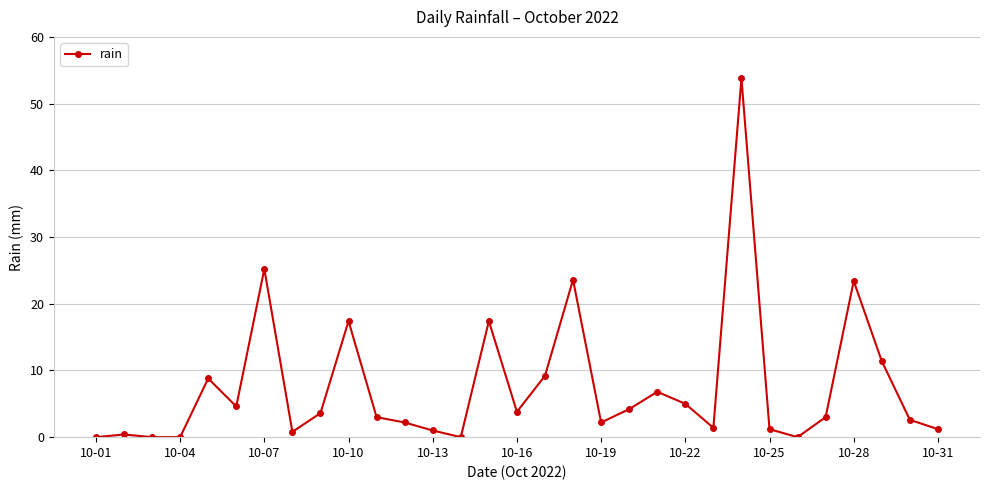

What is the difference between the maximum and minimum values?

53.8